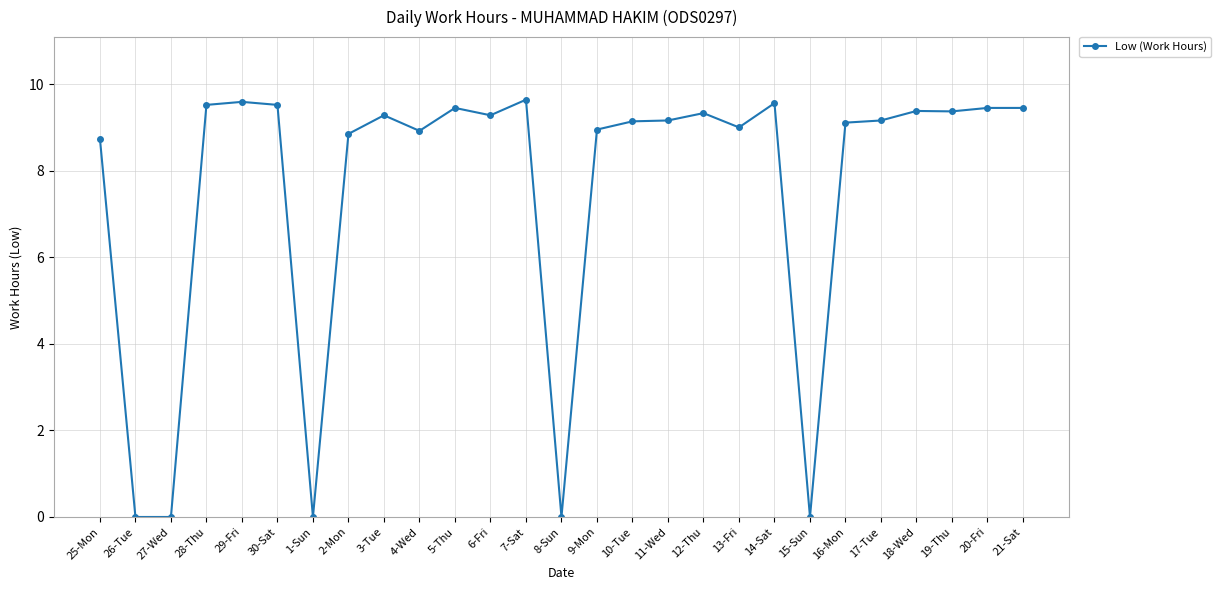

How many distinct data groups are displayed?

1